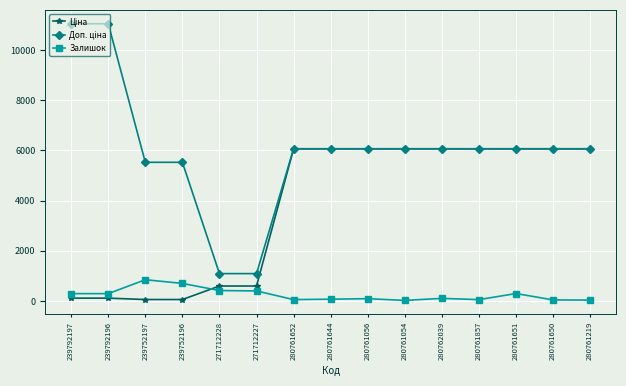

What is the maximum value shown in the chart?

11055.0